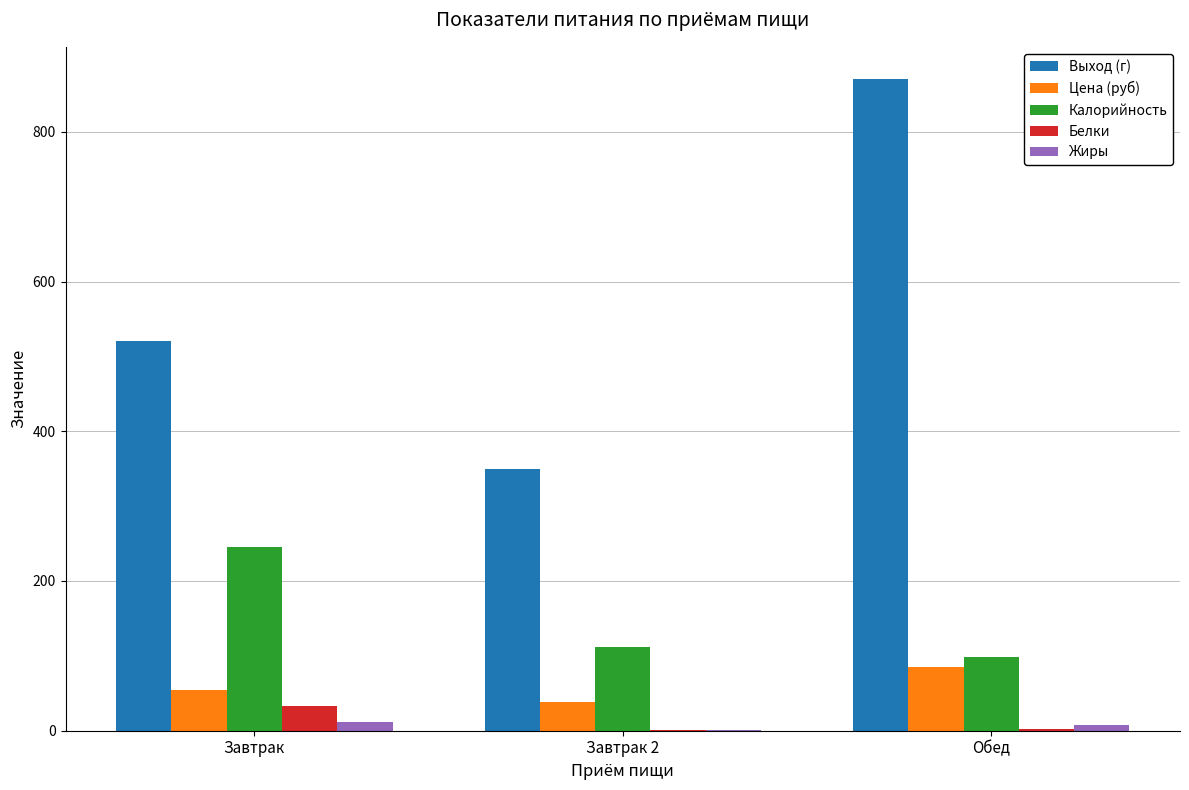

Where is Калорийность nearest to the value 172?

Завтрак 2